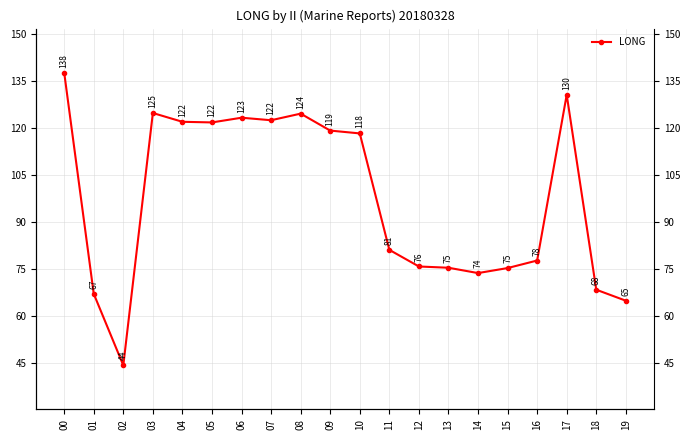

What is the change in value from 00 to 05?

-15.9